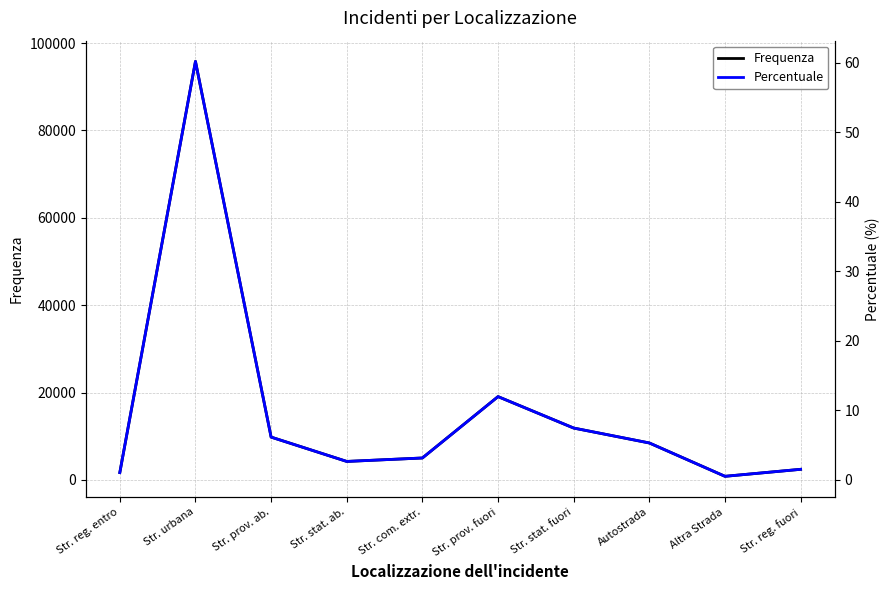

How many interior local valleys does the Frequenza series have?

2